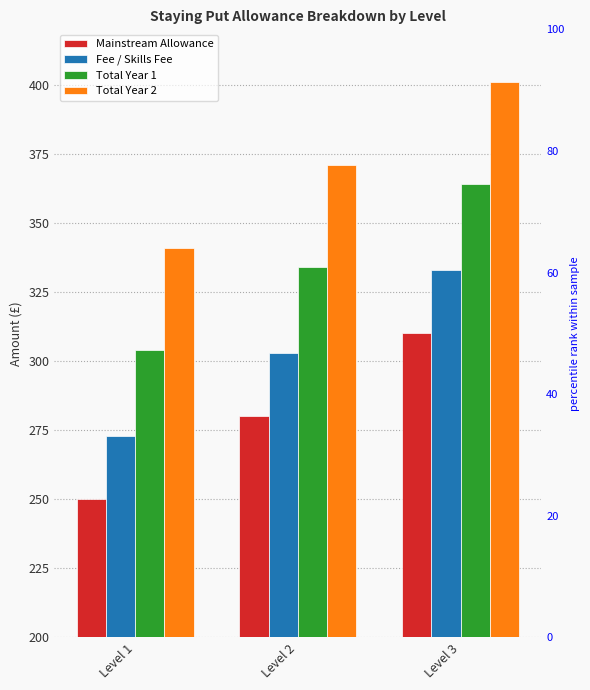

Are the bars grouped side by side (vs. stacked)?

Yes